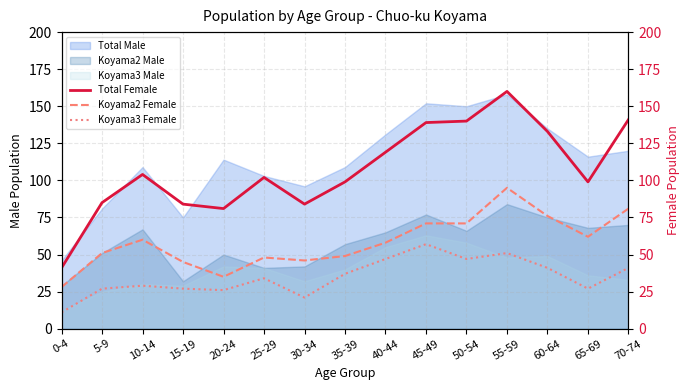

True or false: Koyama2 Female has more than 0 interior local peaks.

True